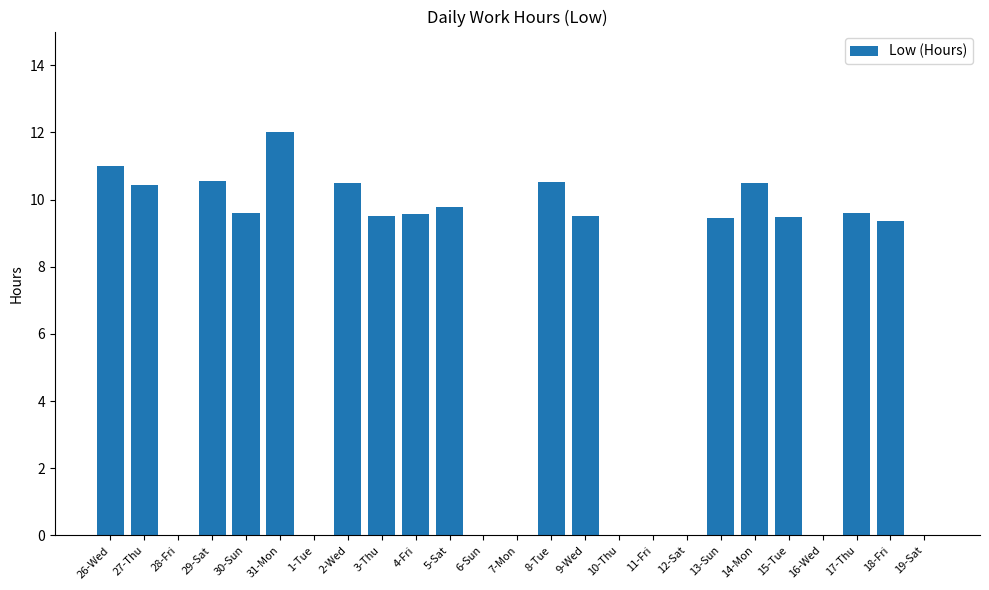

What is the change in value from 29-Sat to 13-Sun?

-1.1